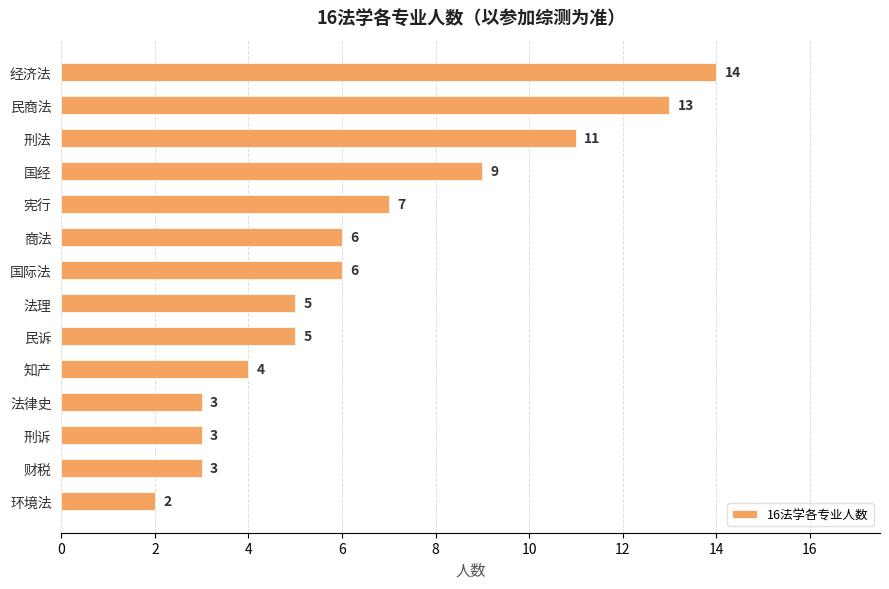

What is the difference between the maximum and minimum values?

12